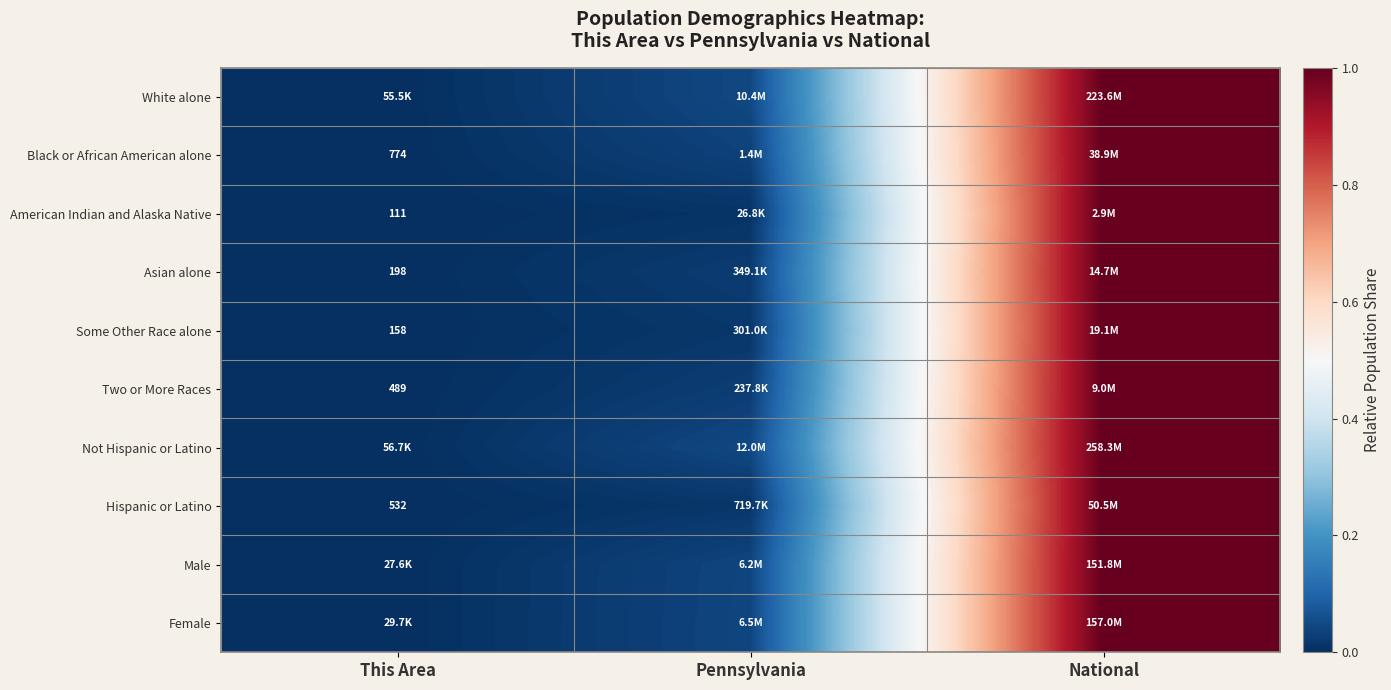

Is the value of Some Other Race alone at This Area greater than the value of Black or African American alone at This Area?

No